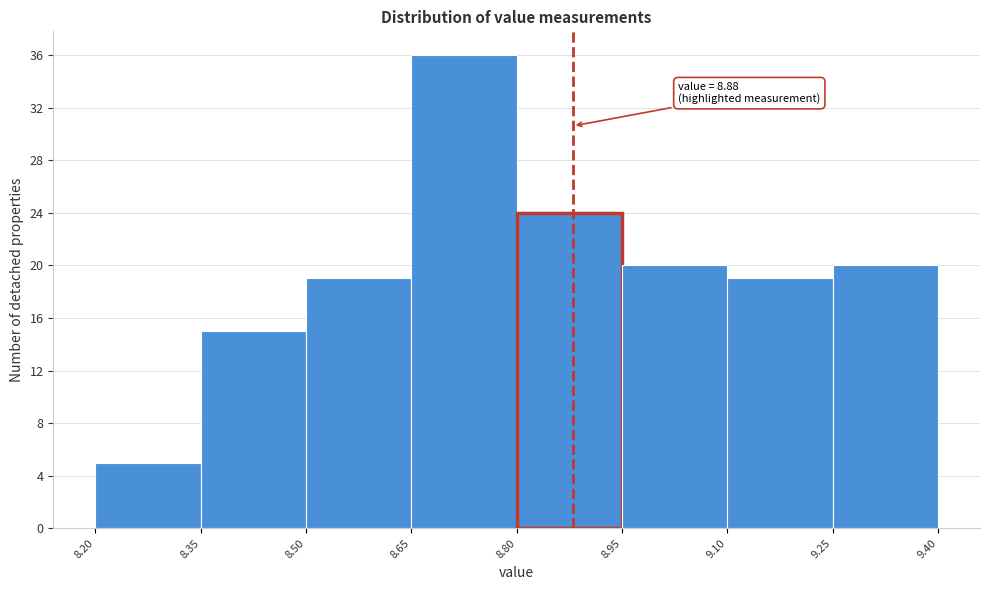

Over which range of the x-axis is the bar tallest?

8.65 to 8.80